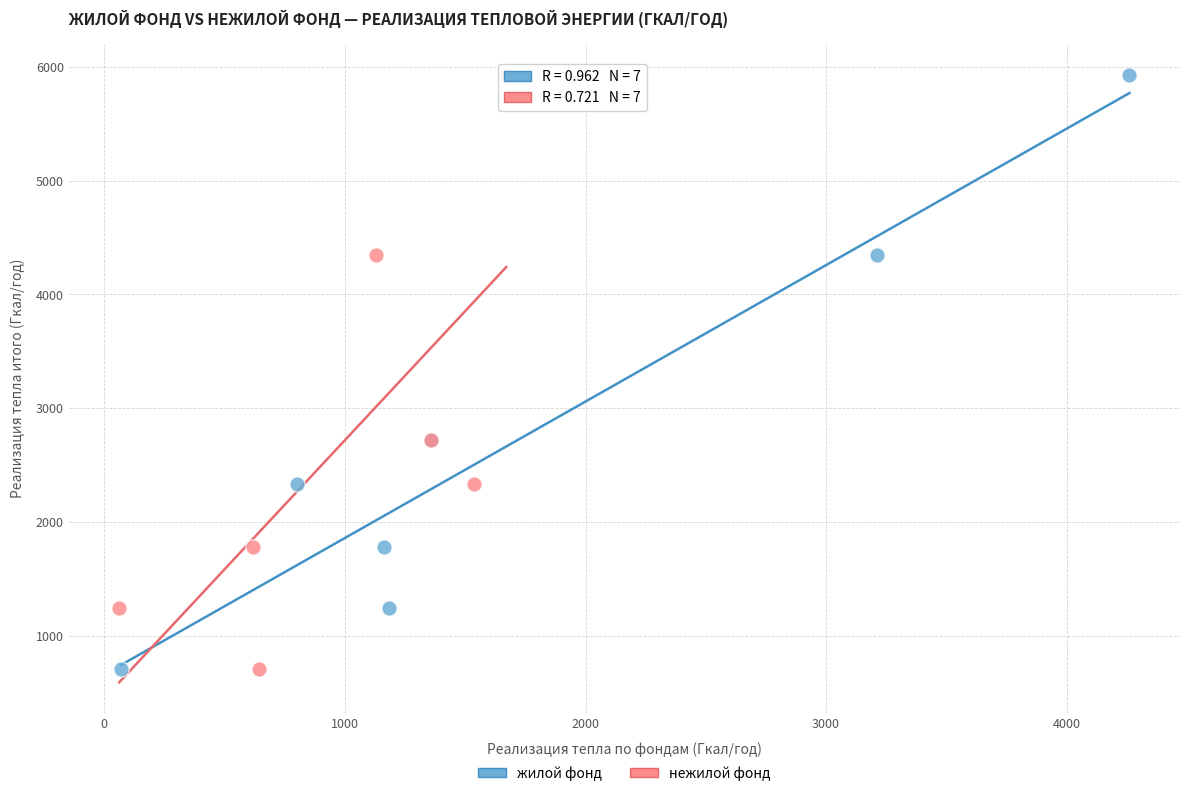

What are all the series names shown in the legend?

жилой фонд, нежилой фонд